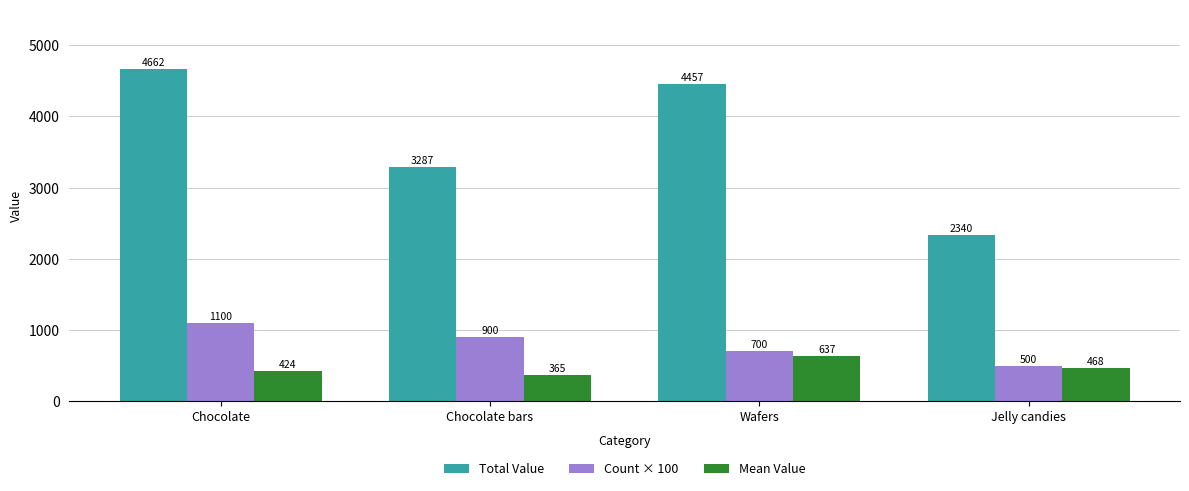

Which series has the largest range (max minus min)?

Total Value